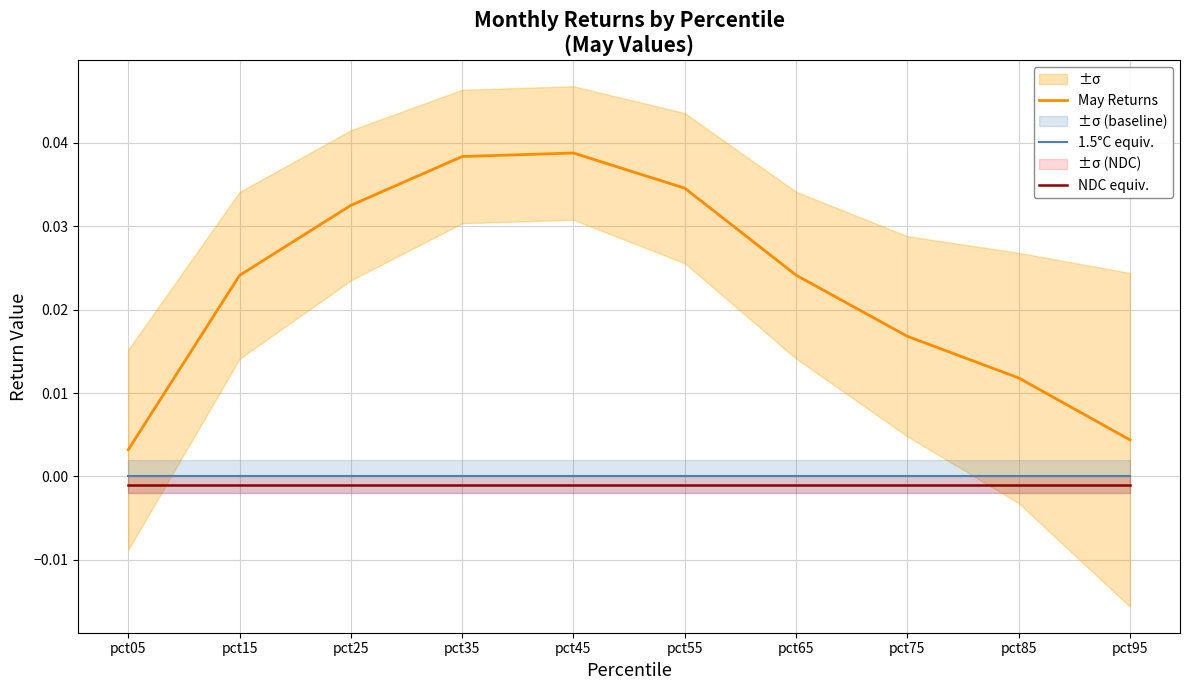

What is the sum of all May Returns values?

0.2